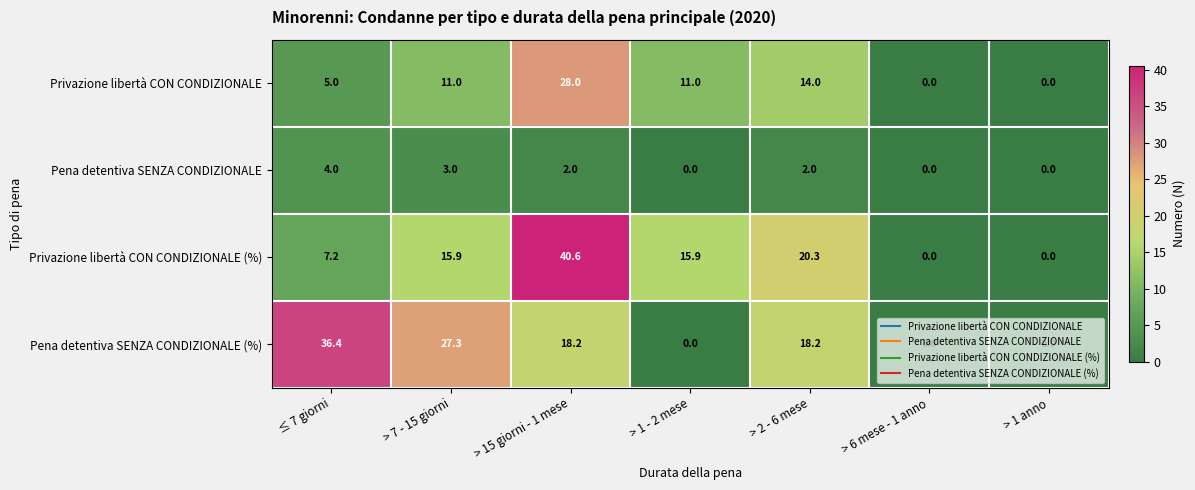

At which label does Privazione libertà CON CONDIZIONALE (%) reach its peak?

> 15 giorni - 1 mese